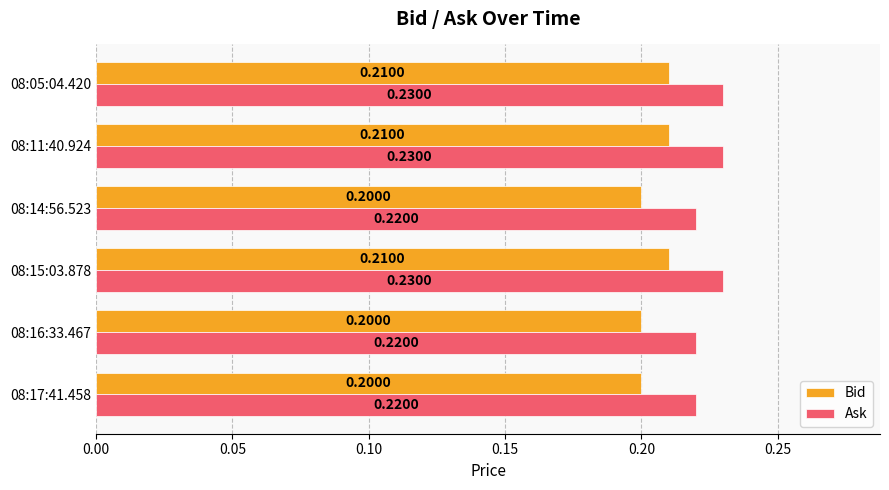

Which series has the largest range (max minus min)?

Ask